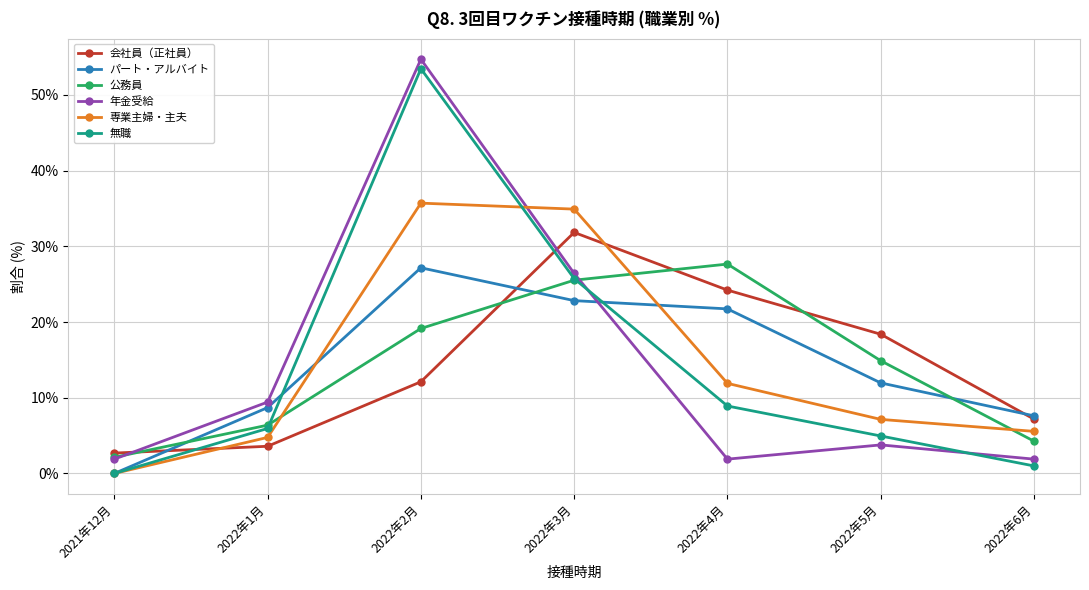

Between 2022年2月 and 2022年6月, which series saw the biggest shift?

年金受給